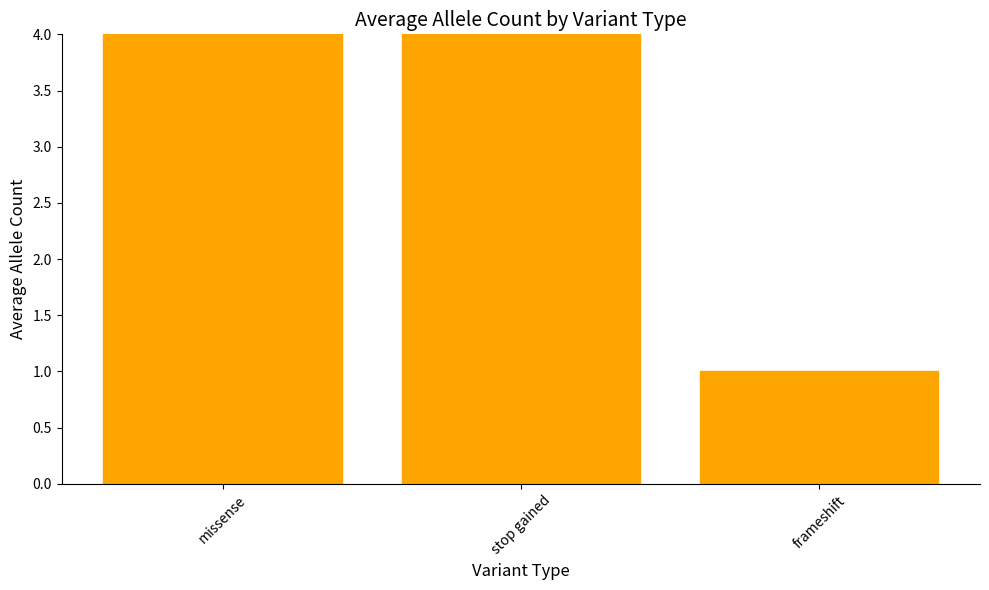

How many values are below 7?

1